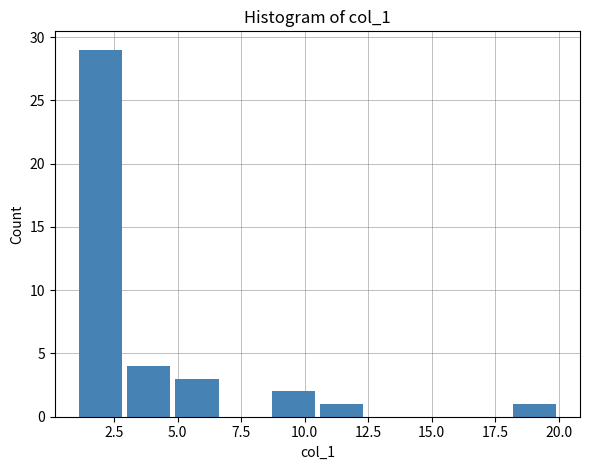

Around what value on the x-axis is the tallest bar? Give the approximate position of its centre, as read against the axis.

2.0